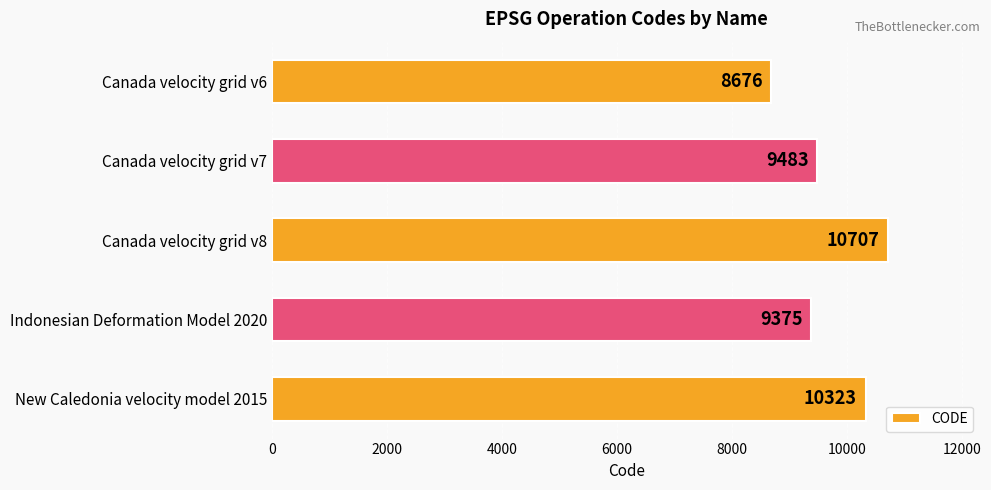

Is it true that the value at New Caledonia velocity model 2015 is 10323?

True